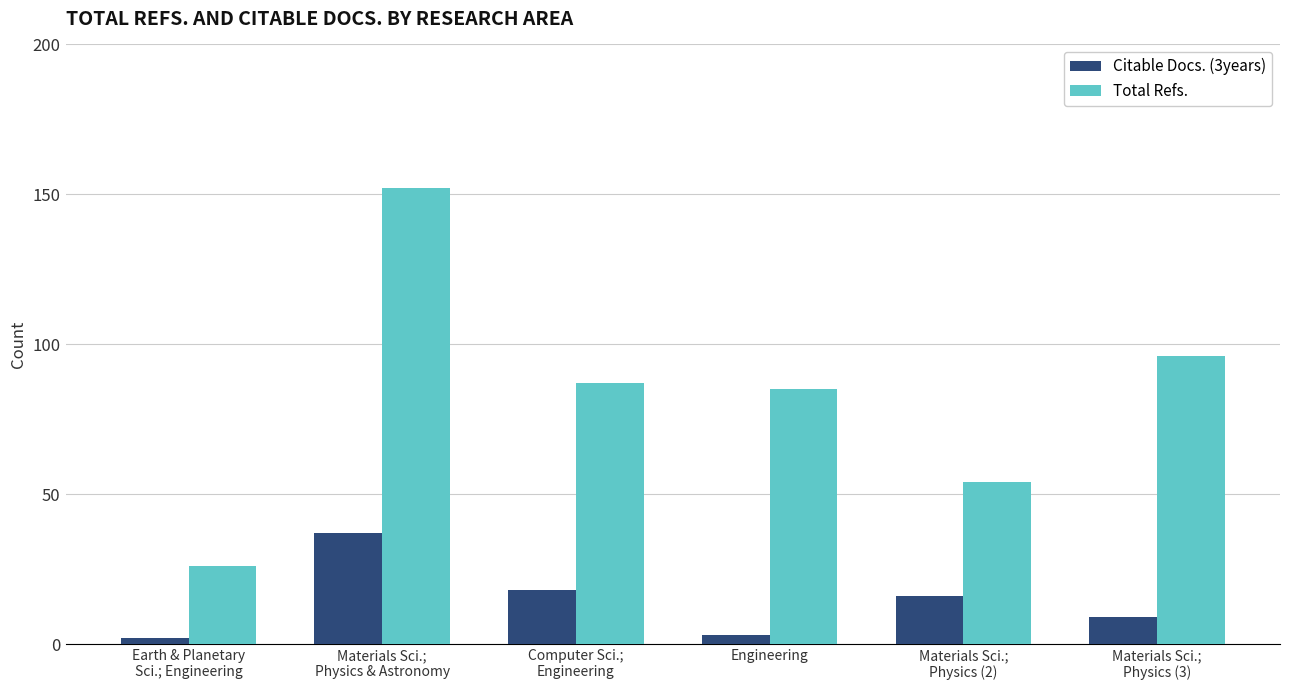

What is the maximum value for Total Refs.?

152